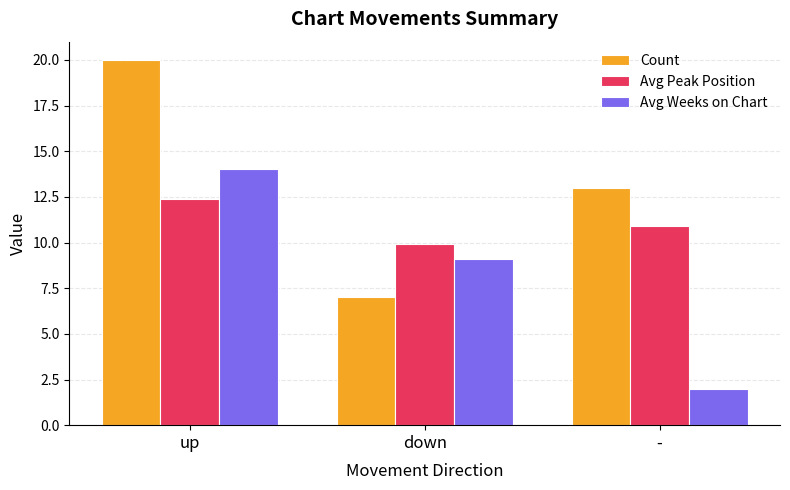

Reading left to right, extract all data points from this chart.

Count: up=20.0	down=7.0	-=13.0
Avg Peak Position: up=12.4	down=9.9	-=10.9
Avg Weeks on Chart: up=14.0	down=9.1	-=2.0